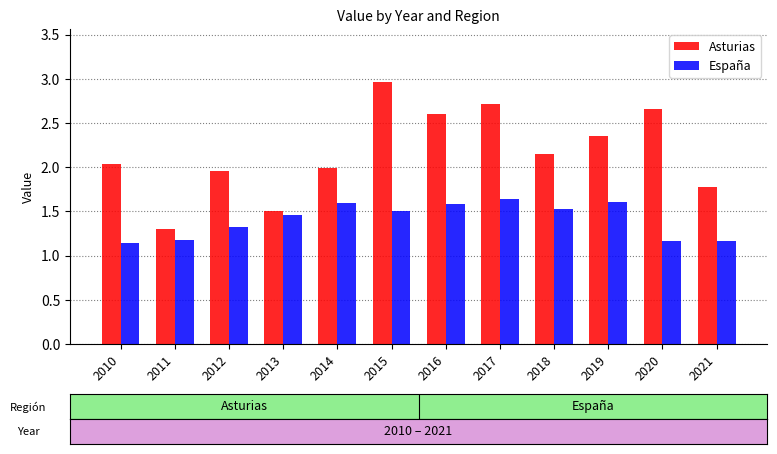

Between 2017 and 2020, which series saw the biggest shift?

España